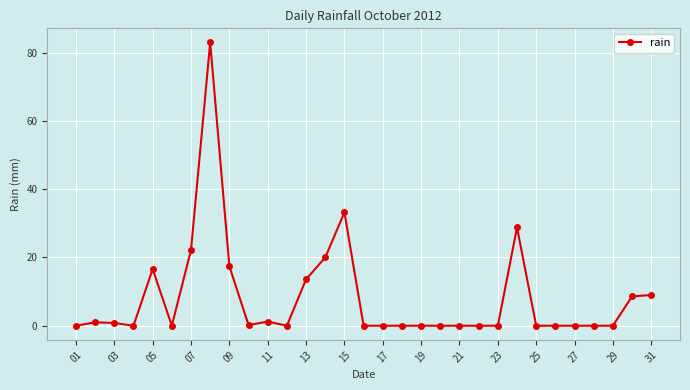

Count the number of data series in this chart.

1